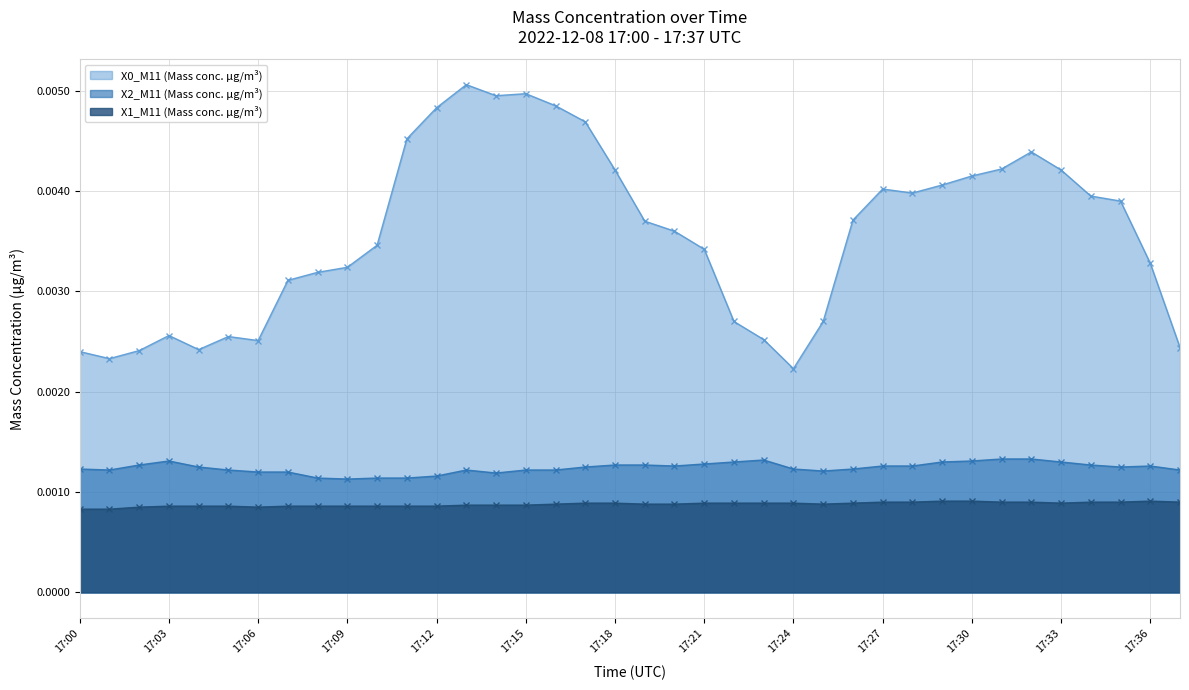

Which series changed the most between 17:06 and 17:20?

X0_M11 (Mass conc. μg/m³)